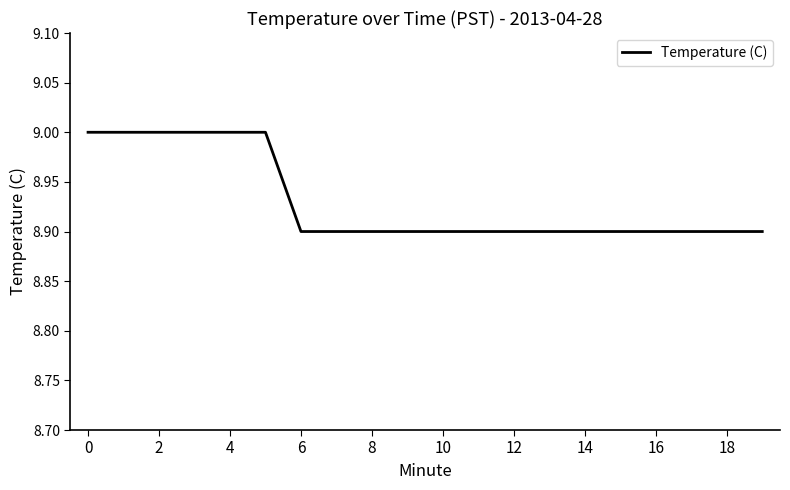

What is the maximum value shown in the chart?

9.0